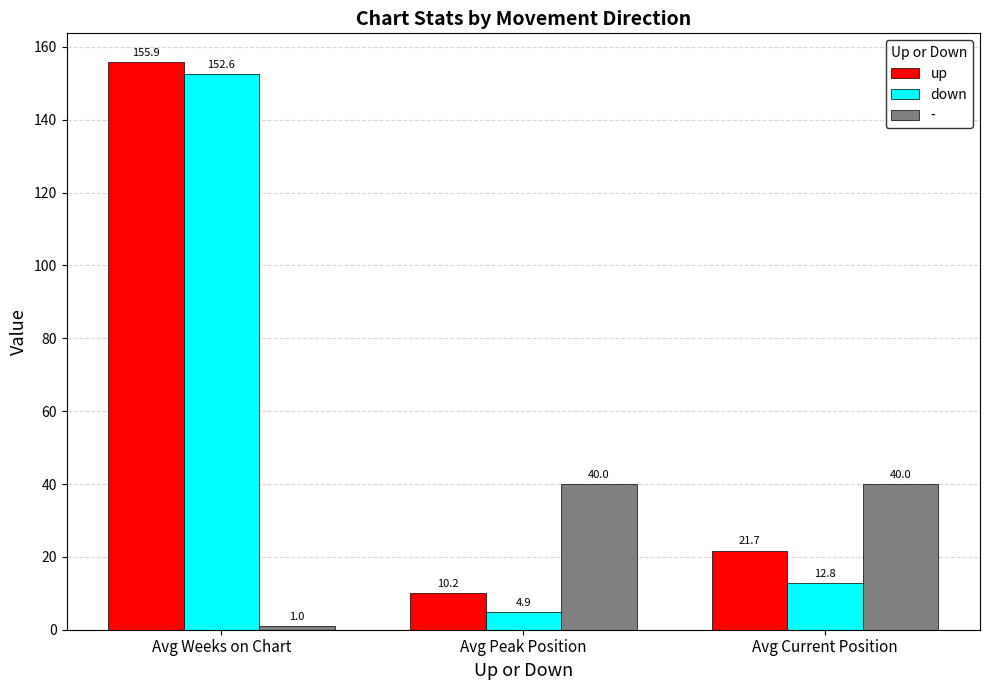

What is the label of the 1st bar from the right?

Avg Current Position